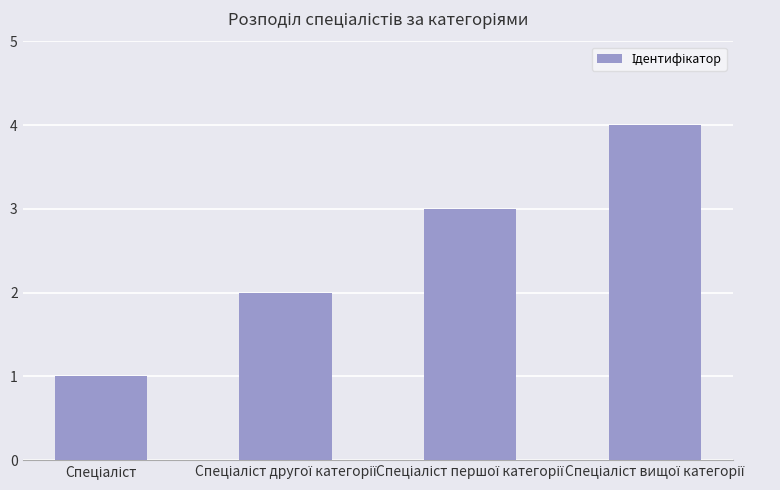

What is the greatest value displayed?

4